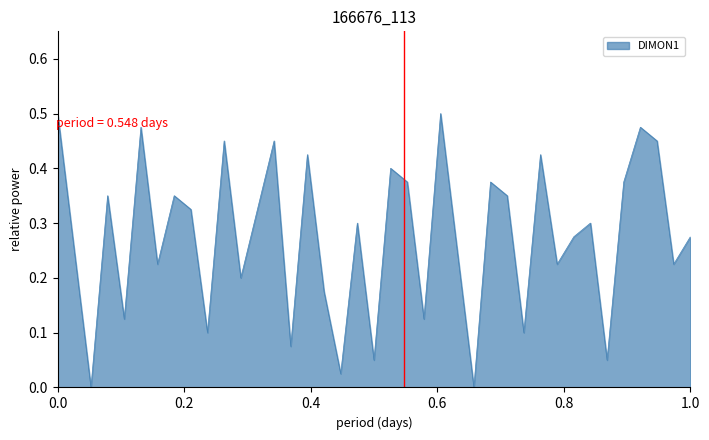

Does the chart have visible grid lines?

No